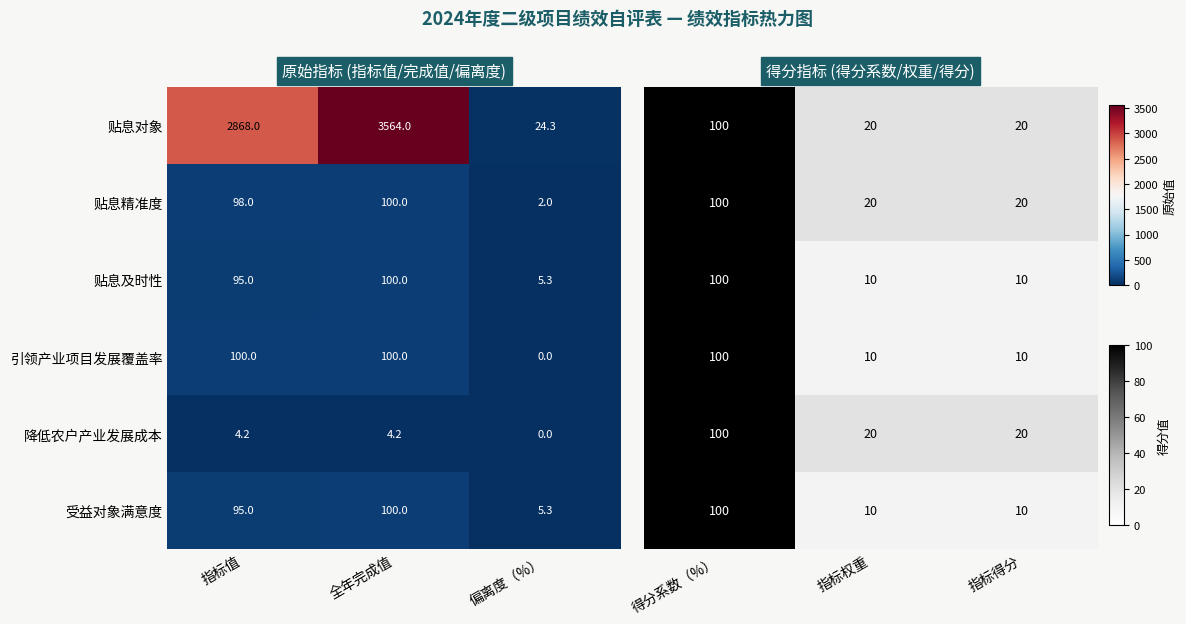

What is the difference between the maximum and second lowest values in the 贴息对象 series?

696.0